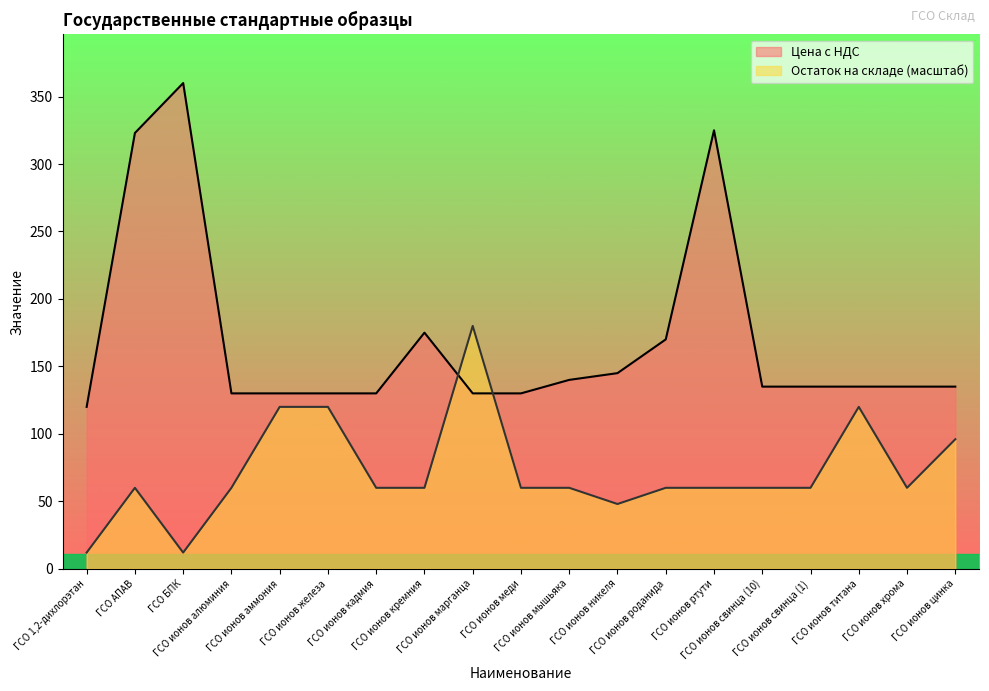

What is the difference between the maximum and minimum values in the Остаток на складе series?

168